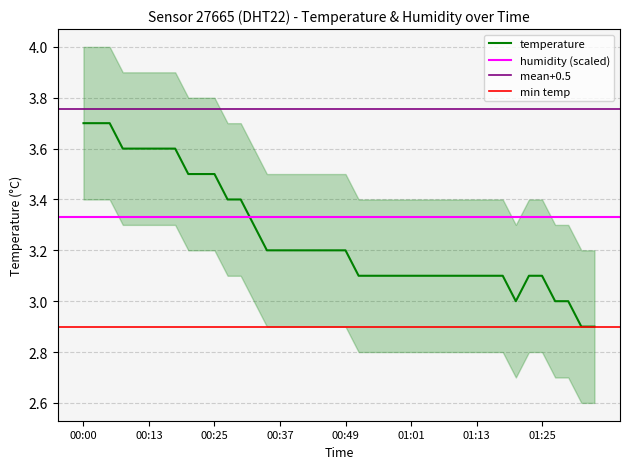

What position from the right is 01:04?

14